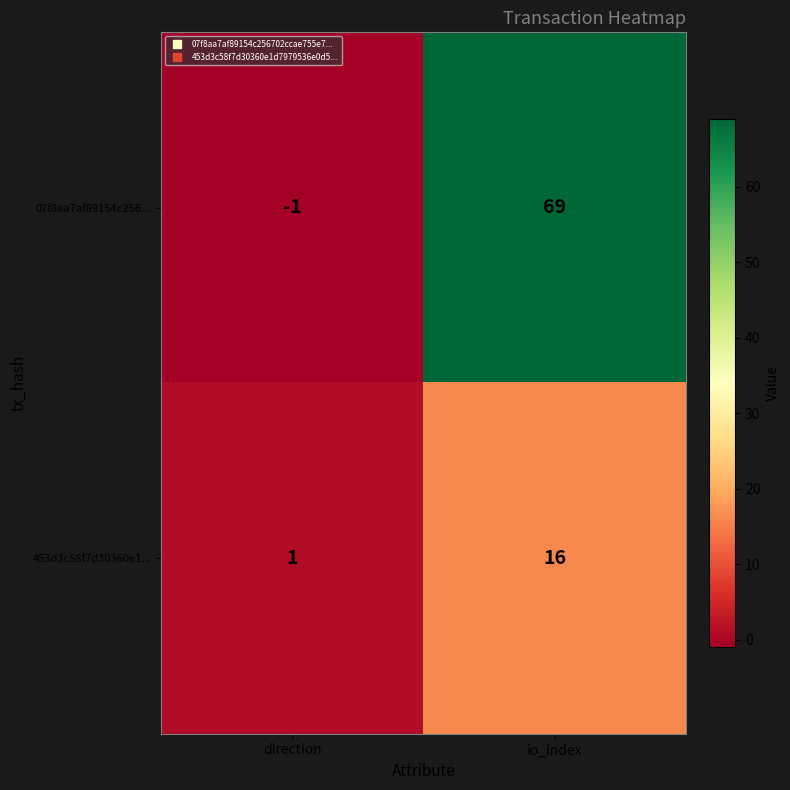

Rank the series at io_index from lowest to highest value.

453d3c58f7d30360e1..., 07f8aa7af89154c256...